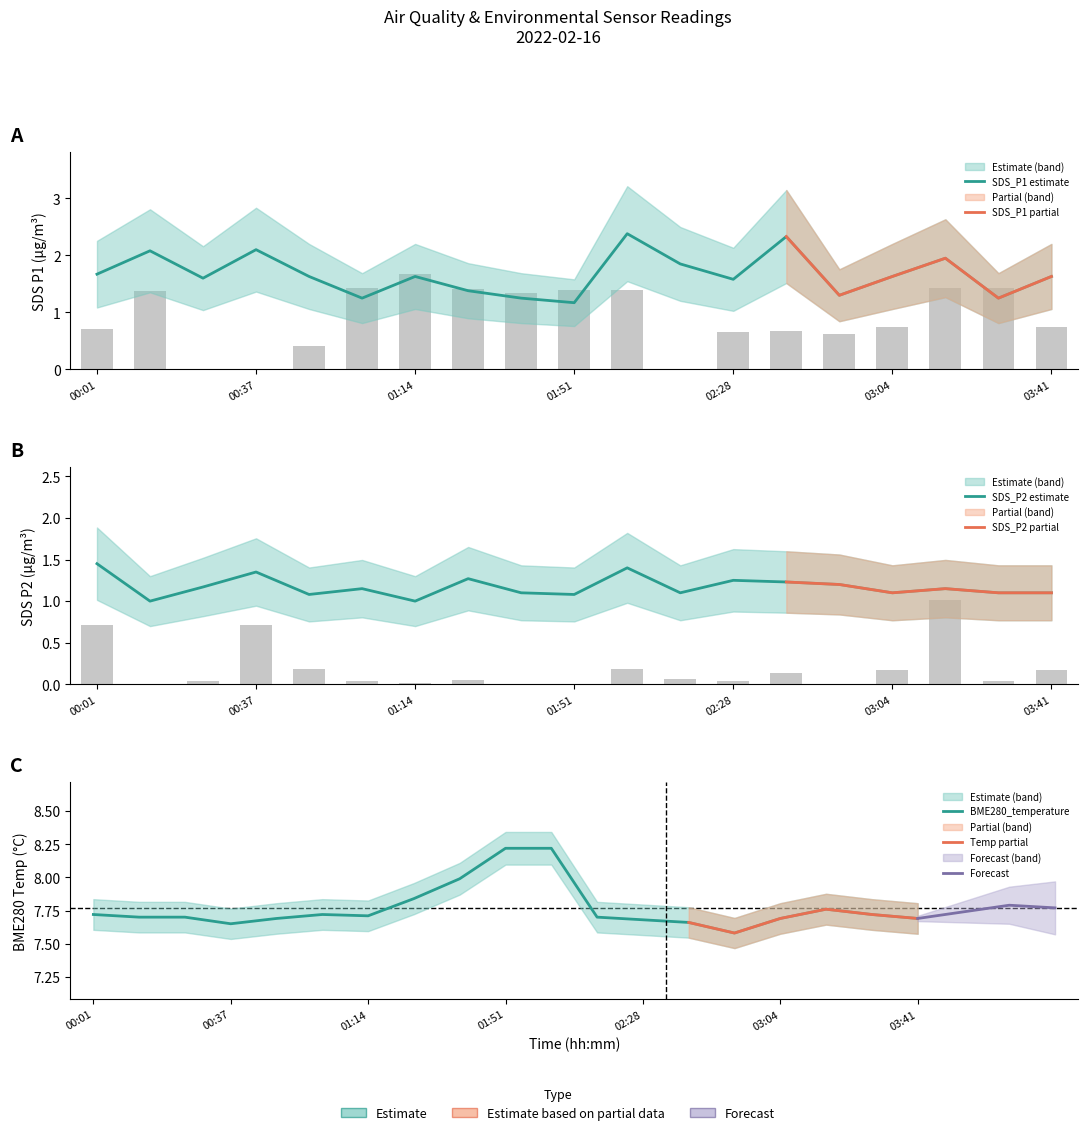

Read the SDS_P1 value at 03:04.

1.6